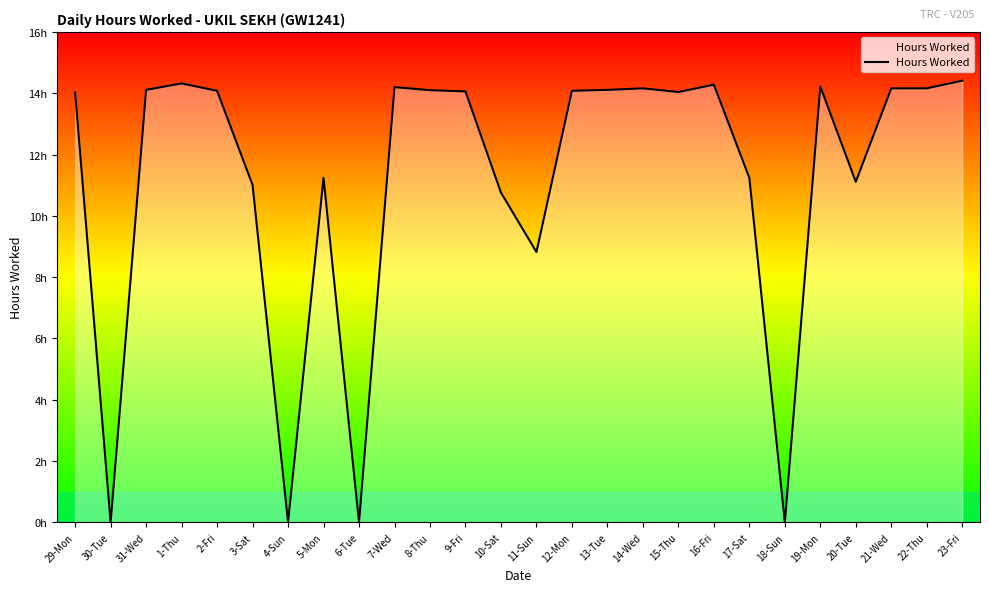

Does the chart display data point markers on the line(s)?

No